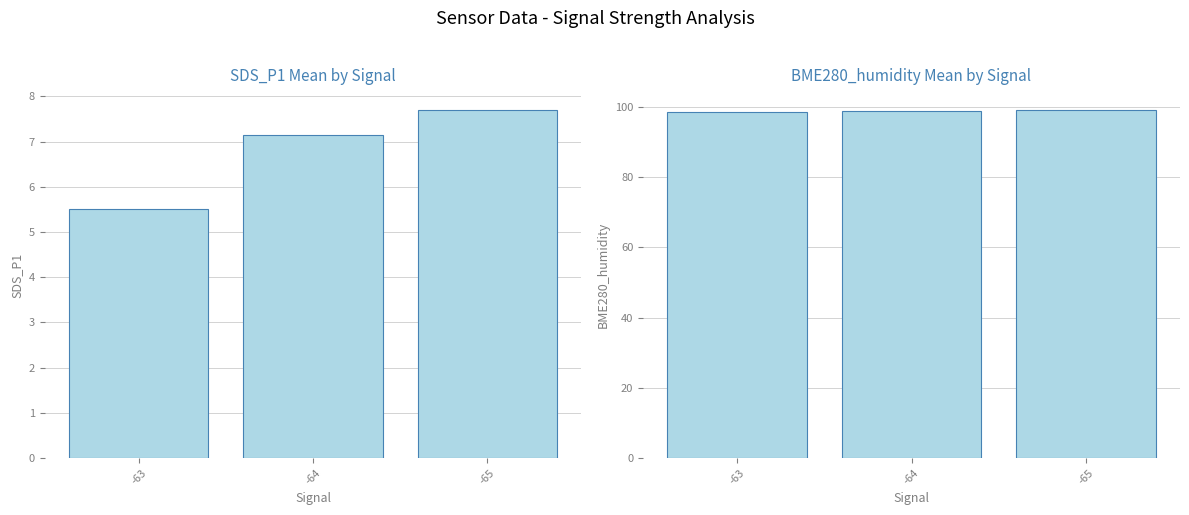

Rank the series by their maximum value, from highest to lowest.

BME280_humidity, SDS_P1